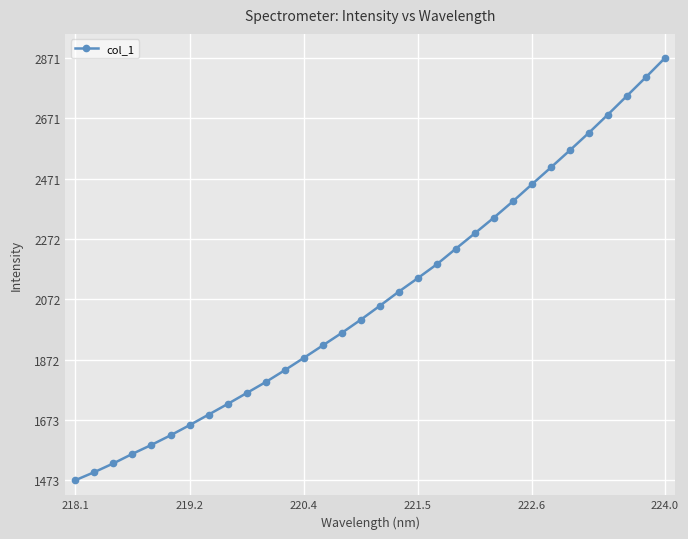

What is the sum of all values?

66506.7